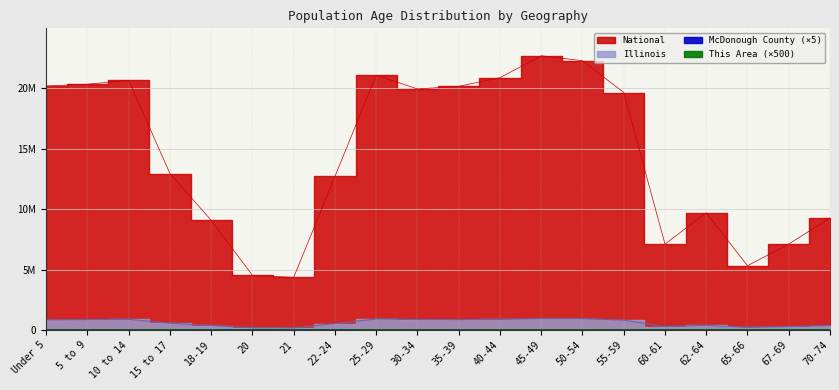

At how many categories does at least one series exceed 12698984?

12